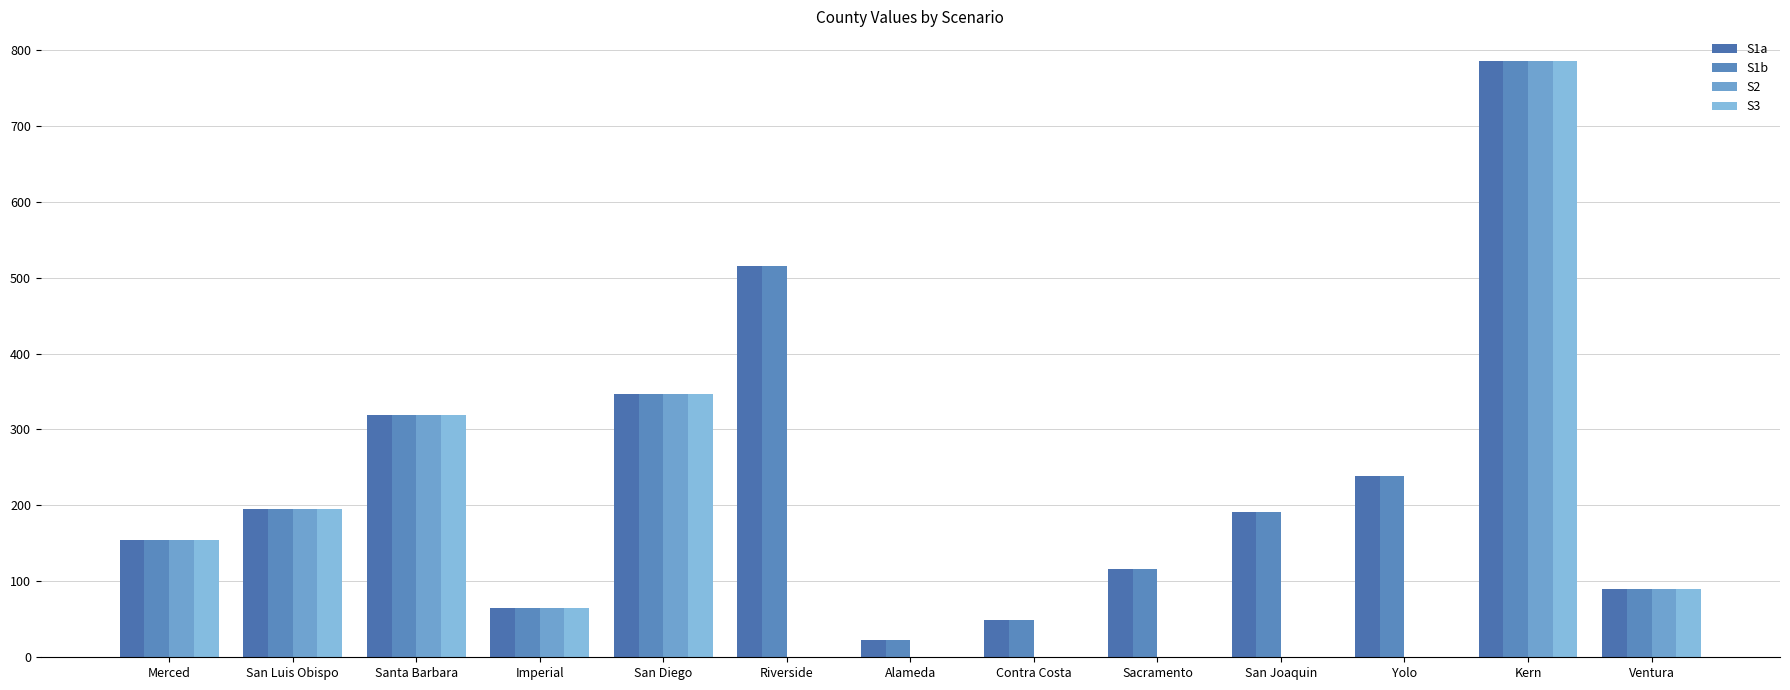

What is the difference between the second highest and second lowest values in the S3 series?

346.9